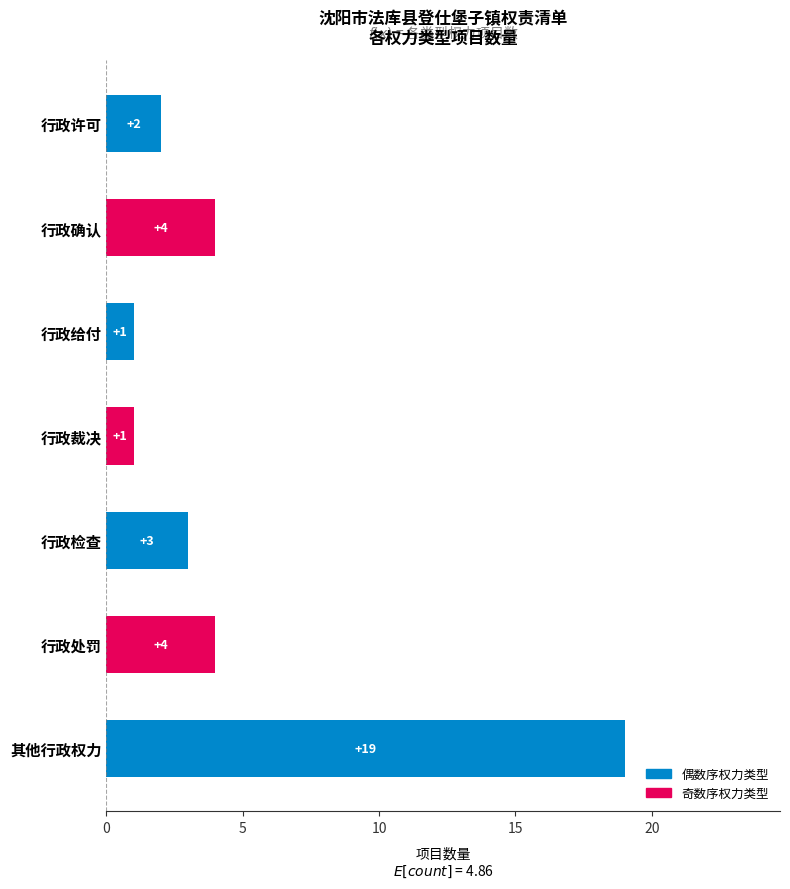

How many data points are less than 3?

3